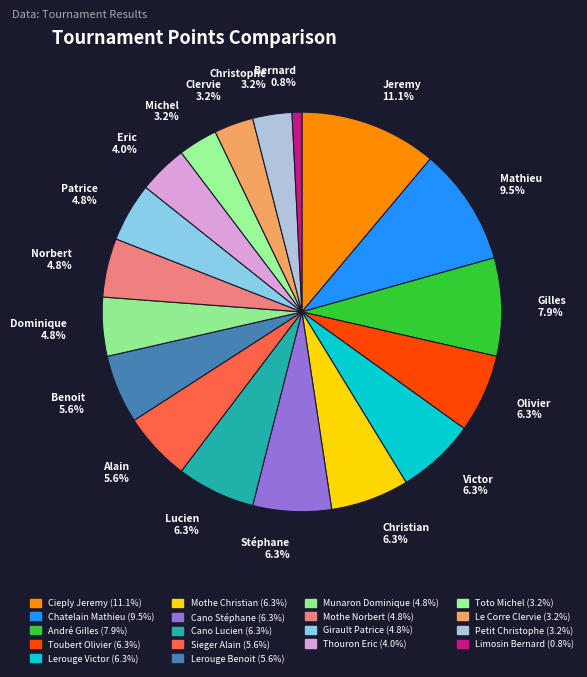

Rank the categories by value from highest to lowest.

Cieply Jeremy, Chatelain Mathieu, André Gilles, Toubert Olivier, Lerouge Victor, Mothe Christian, Cano Stéphane, Cano Lucien, Sieger Alain, Lerouge Benoit, Munaron Dominique, Mothe Norbert, Girault Patrice, Thouron Eric, Toto Michel, Le Corre Clervie, Petit Christophe, Limosin Bernard